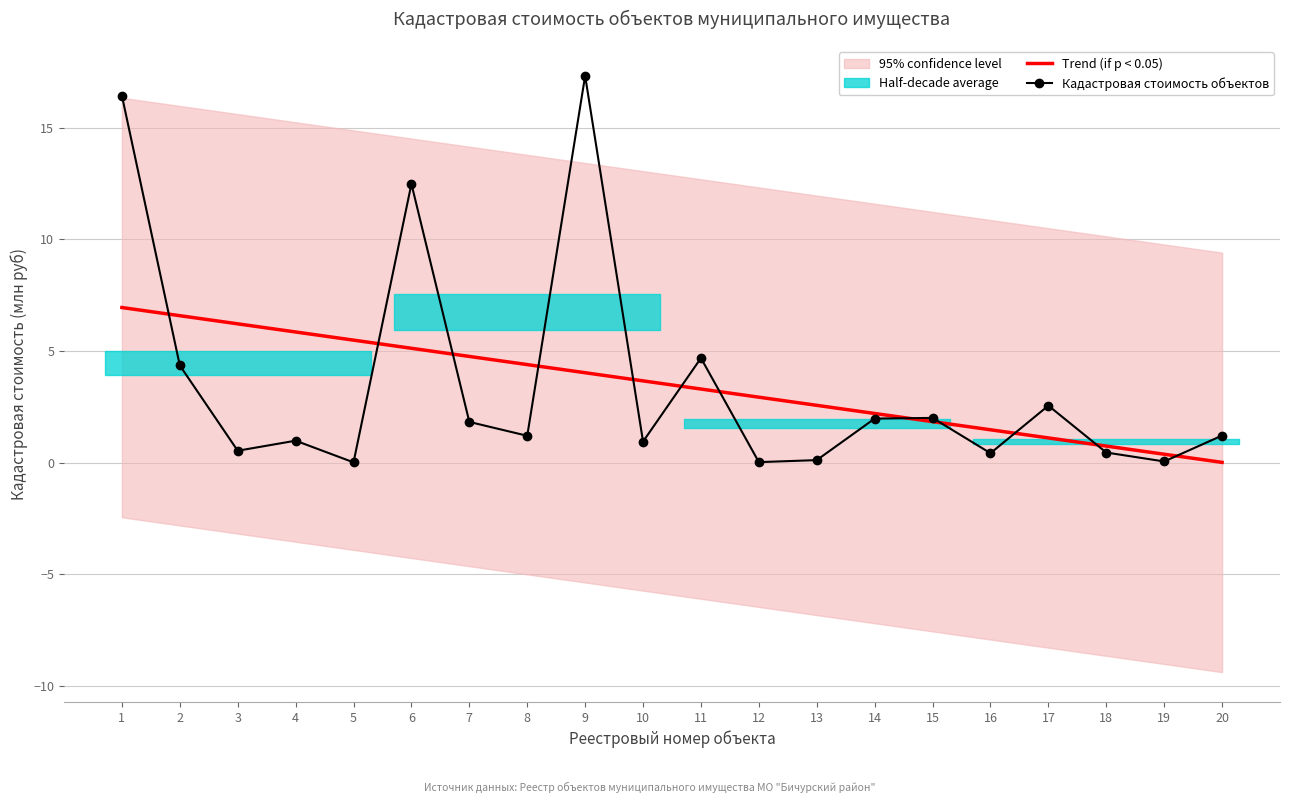

True or false: the data shows 2.0 at 15.

True